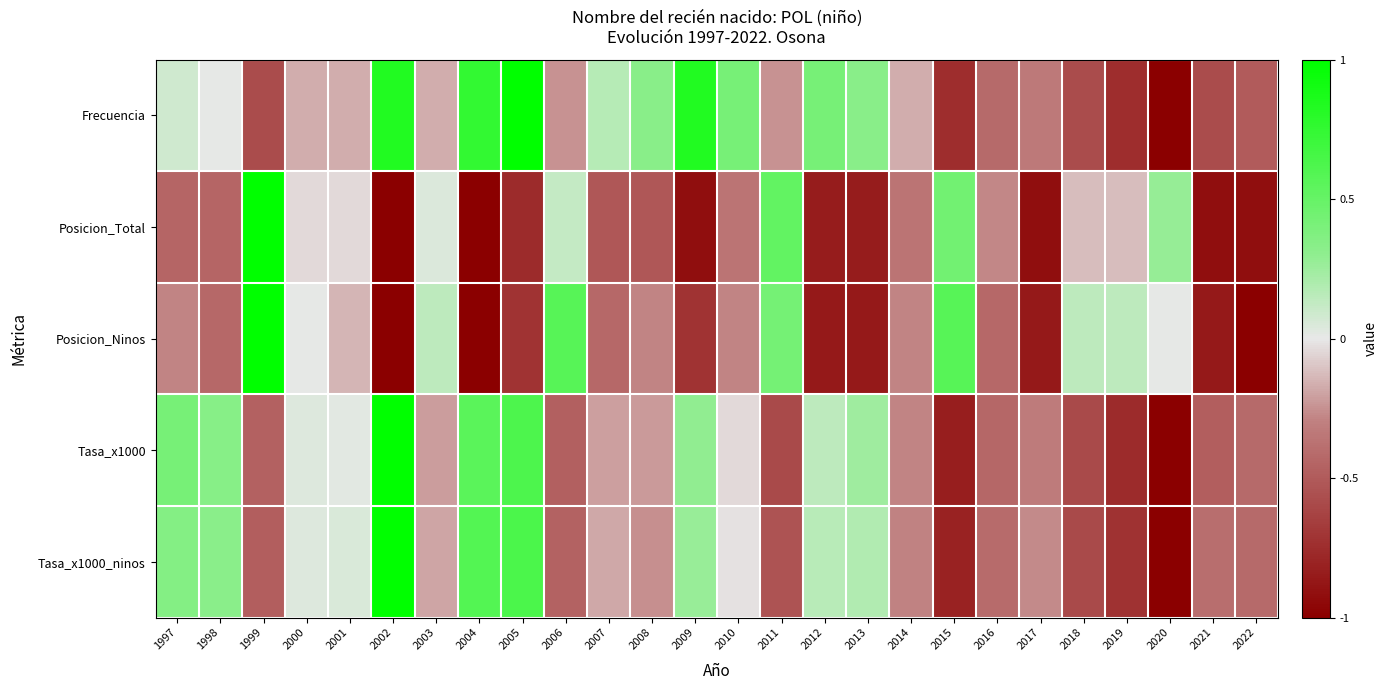

Reading left to right, extract all data points from this chart.

Frecuencia: 1997=0.1	1998=0.0	1999=-0.6	2000=-0.2	2001=-0.2	2002=0.8	2003=-0.2	2004=0.8	2005=1.0	2006=-0.2	2007=0.2	2008=0.3	2009=0.8	2010=0.4	2011=-0.2	2012=0.4	2013=0.3	2014=-0.2	2015=-0.8	2016=-0.4	2017=-0.3	2018=-0.6	2019=-0.8	2020=-1.0	2021=-0.6	2022=-0.5
Posicion_Total: 1997=-0.4	1998=-0.4	1999=1.0	2000=-0.0	2001=-0.0	2002=-1.0	2003=0.0	2004=-1.0	2005=-0.8	2006=0.1	2007=-0.5	2008=-0.5	2009=-0.9	2010=-0.4	2011=0.5	2012=-0.8	2013=-0.8	2014=-0.4	2015=0.4	2016=-0.3	2017=-0.9	2018=-0.1	2019=-0.1	2020=0.3	2021=-0.9	2022=-0.9
Posicion_Ninos: 1997=-0.3	1998=-0.4	1999=1.0	2000=0.0	2001=-0.1	2002=-1.0	2003=0.1	2004=-1.0	2005=-0.7	2006=0.6	2007=-0.4	2008=-0.3	2009=-0.7	2010=-0.3	2011=0.4	2012=-0.9	2013=-0.9	2014=-0.3	2015=0.6	2016=-0.4	2017=-0.9	2018=0.1	2019=0.1	2020=0.0	2021=-0.9	2022=-1.0
Tasa_x1000: 1997=0.4	1998=0.3	1999=-0.5	2000=0.0	2001=0.0	2002=1.0	2003=-0.2	2004=0.6	2005=0.6	2006=-0.5	2007=-0.2	2008=-0.2	2009=0.3	2010=-0.0	2011=-0.6	2012=0.1	2013=0.2	2014=-0.3	2015=-0.8	2016=-0.4	2017=-0.3	2018=-0.6	2019=-0.8	2020=-1.0	2021=-0.5	2022=-0.4
Tasa_x1000_ninos: 1997=0.4	1998=0.3	1999=-0.5	2000=0.0	2001=0.0	2002=1.0	2003=-0.2	2004=0.6	2005=0.6	2006=-0.5	2007=-0.2	2008=-0.3	2009=0.3	2010=-0.0	2011=-0.5	2012=0.2	2013=0.2	2014=-0.3	2015=-0.8	2016=-0.4	2017=-0.3	2018=-0.6	2019=-0.7	2020=-1.0	2021=-0.4	2022=-0.4